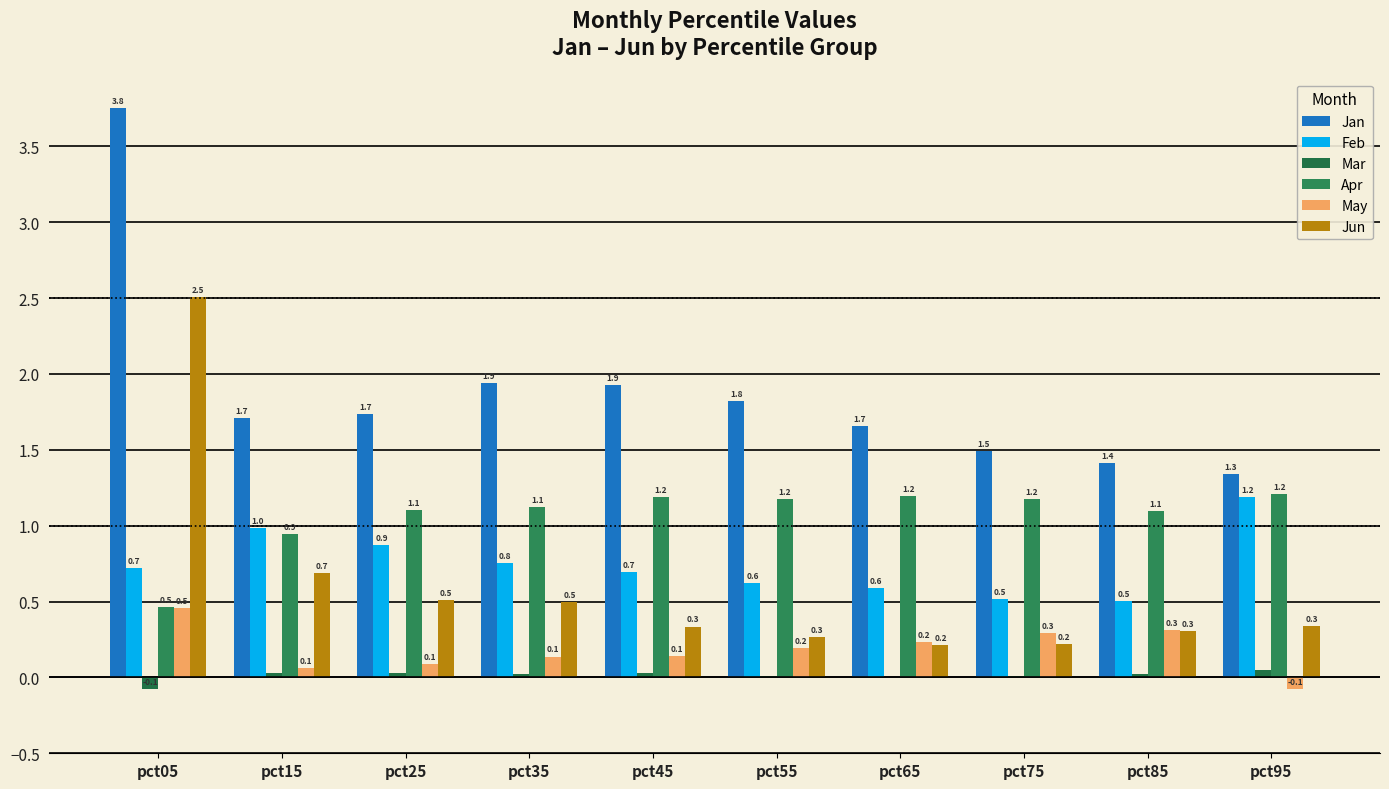

What is the difference between the highest and lowest values at pct15?

1.7